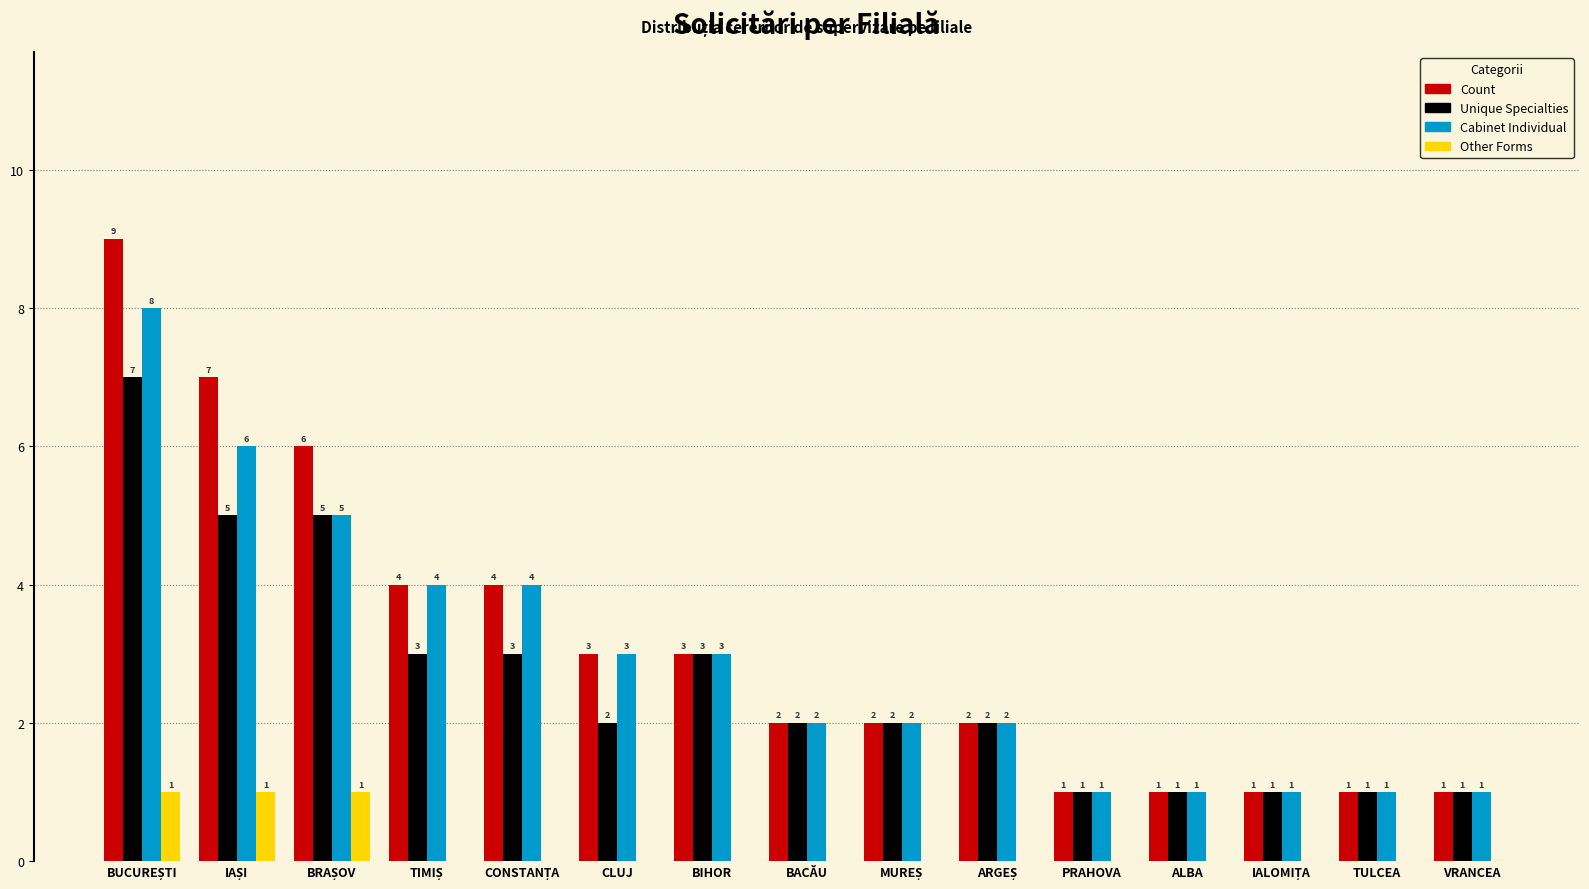

True or false: Unique Specialties has a value of 5 at BIHOR.

False